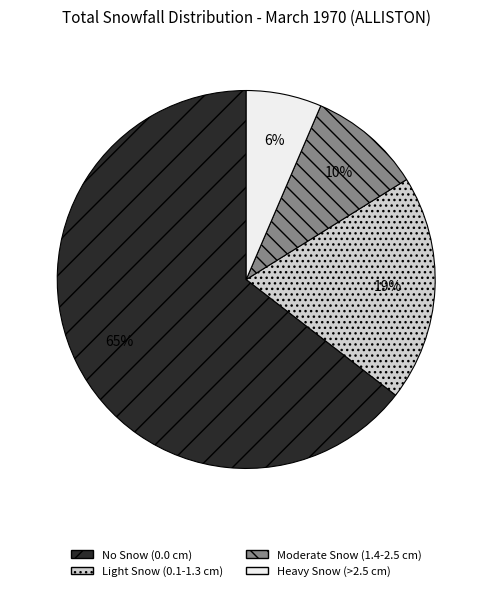

Is the sum of Moderate Snow (1.4-2.5 cm) and No Snow (0.0 cm) greater than half?

Yes